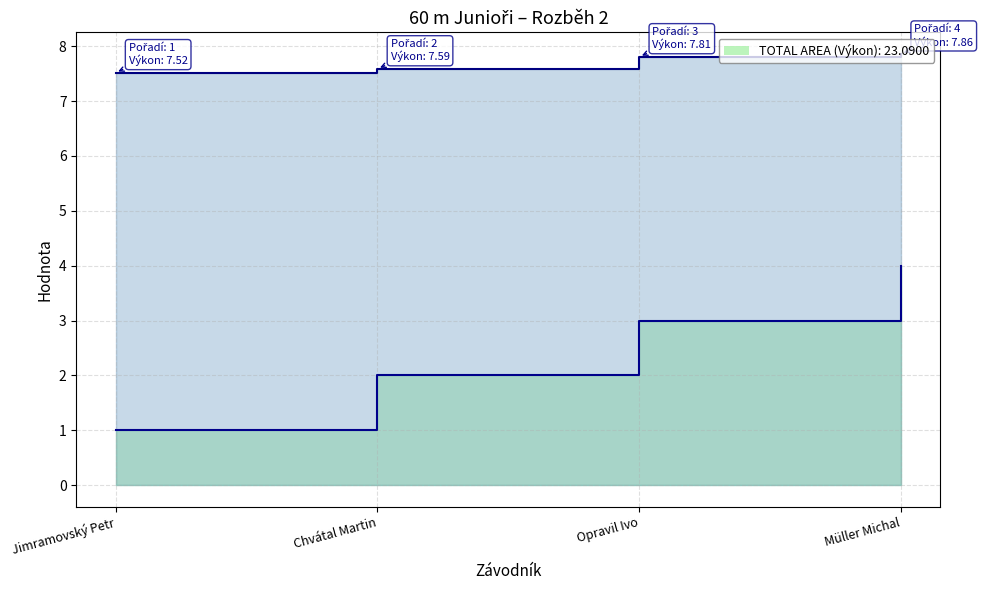

Rank the series by their maximum value, from highest to lowest.

Výkon line, Pořadí line